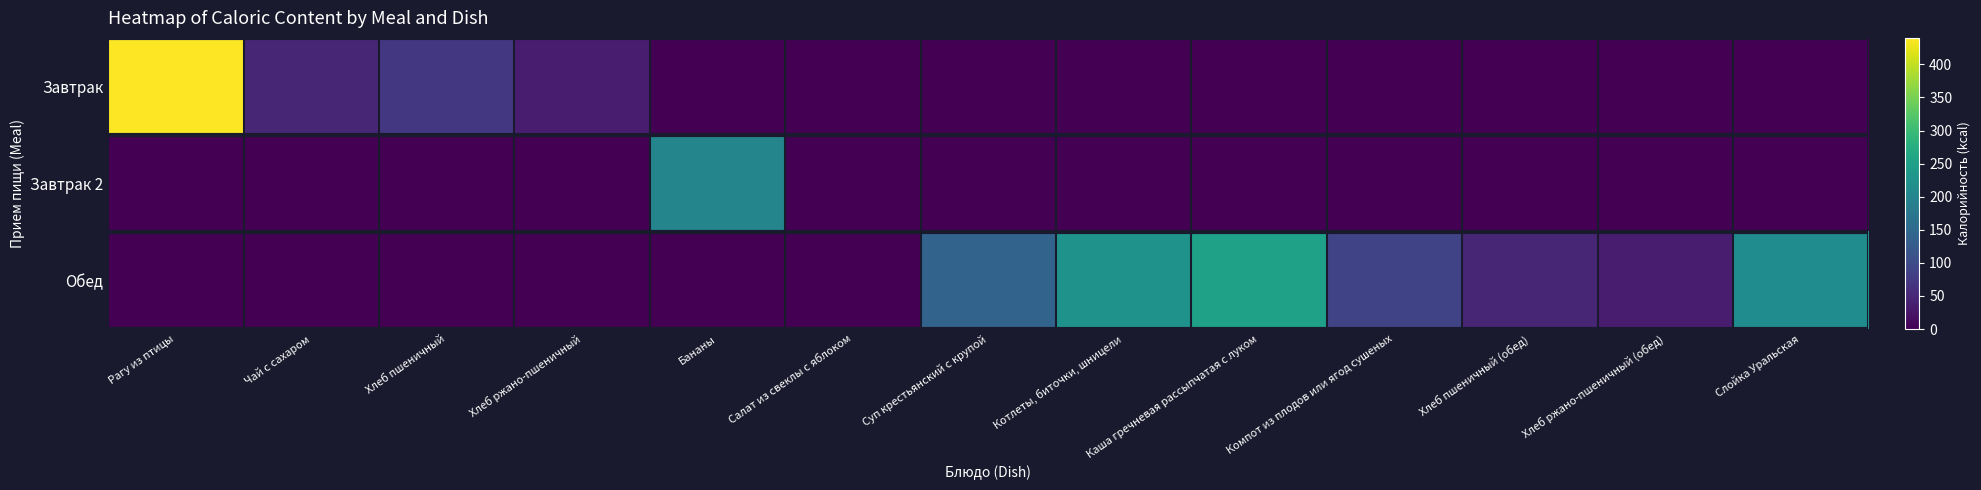

Which series changed the most between Хлеб пшеничный and Хлеб ржано-пшеничный?

Завтрак